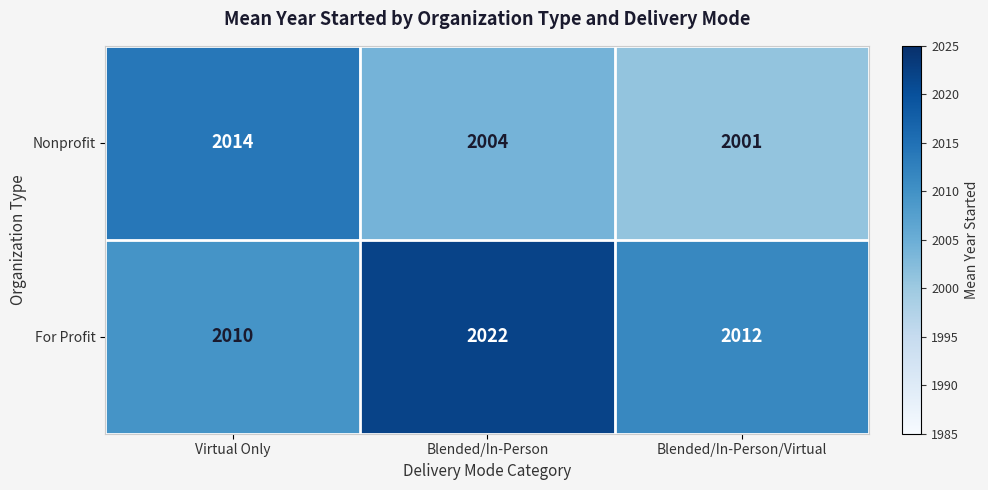

True or false: Nonprofit has a value of 2004 at Blended/In-Person.

True